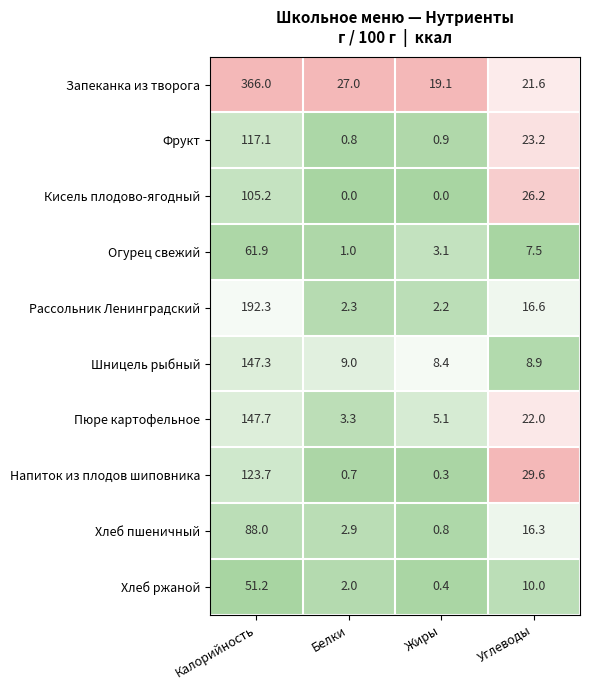

At which category is the sum across all series the highest?

Калорийность